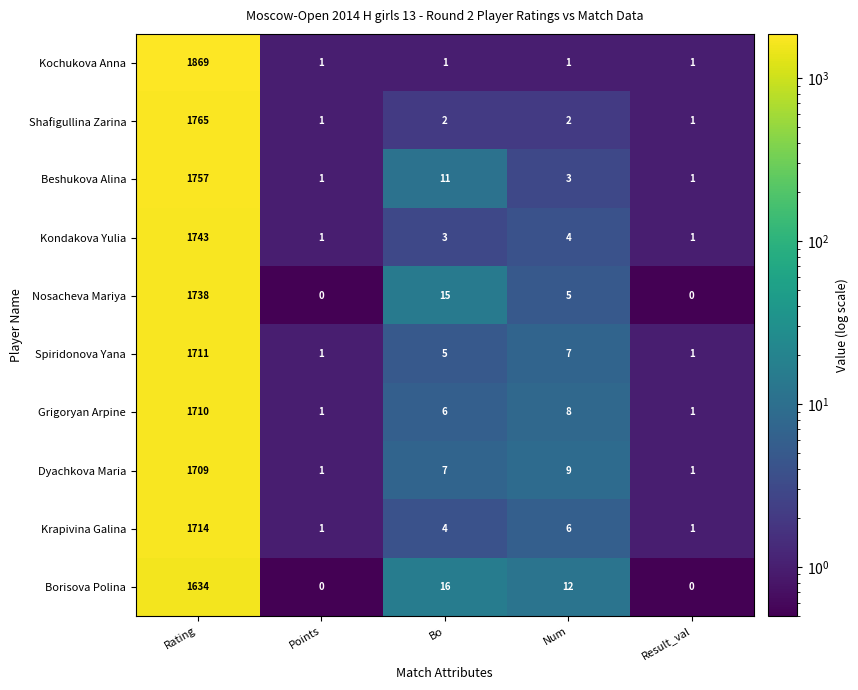

Which category has the highest value in the Krapivina Galina series?

Rating